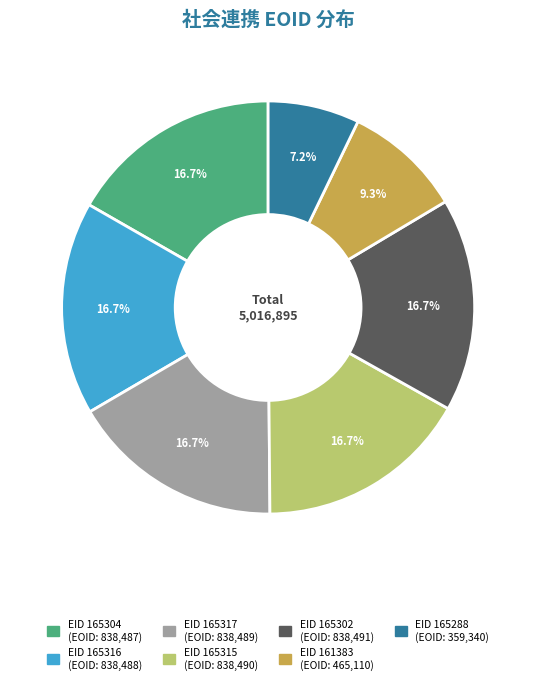

Does any single category account for the majority?

No